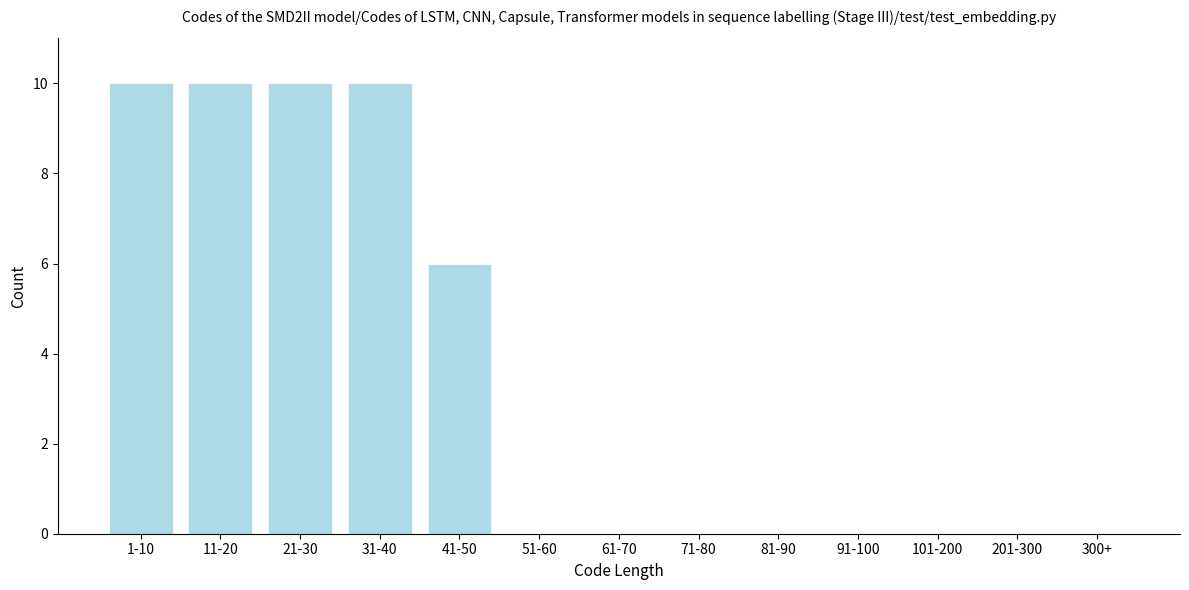

Reading right to left, extract all data points from this chart.

300+=0	201-300=0	101-200=0	91-100=0	81-90=0	71-80=0	61-70=0	51-60=0	41-50=6	31-40=10	21-30=10	11-20=10	1-10=10